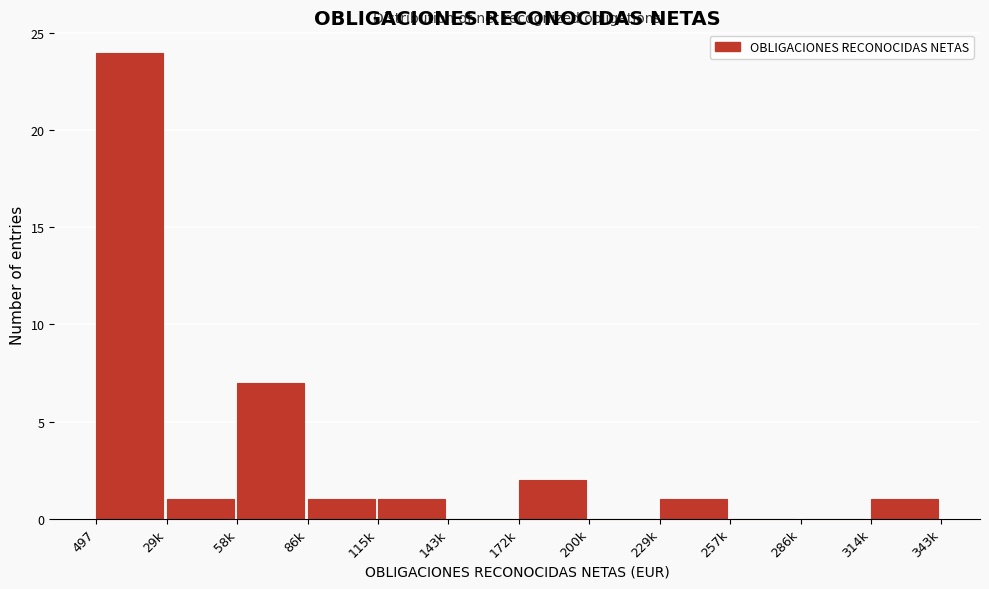

Reading right to left, extract all data points from this chart.

314k=1	286k=0	257k=0	229k=1	200k=0	172k=2	143k=0	115k=1	86k=1	58k=7	29k=1	497=24